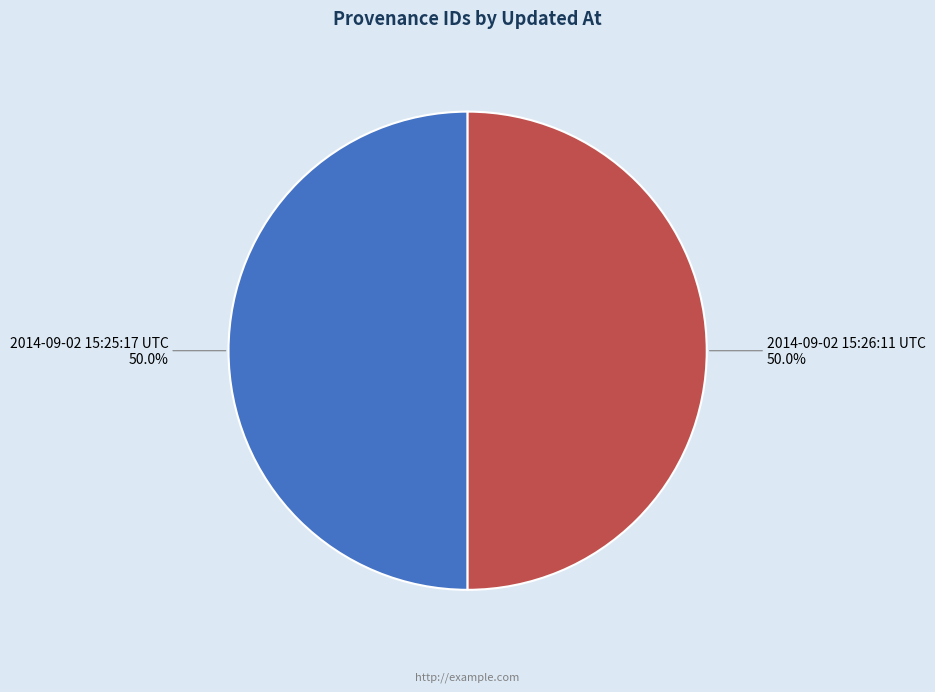

Combined, what portion of the pie is 2014-09-02 15:26:11 UTC and 2014-09-02 15:25:17 UTC?

100.0%